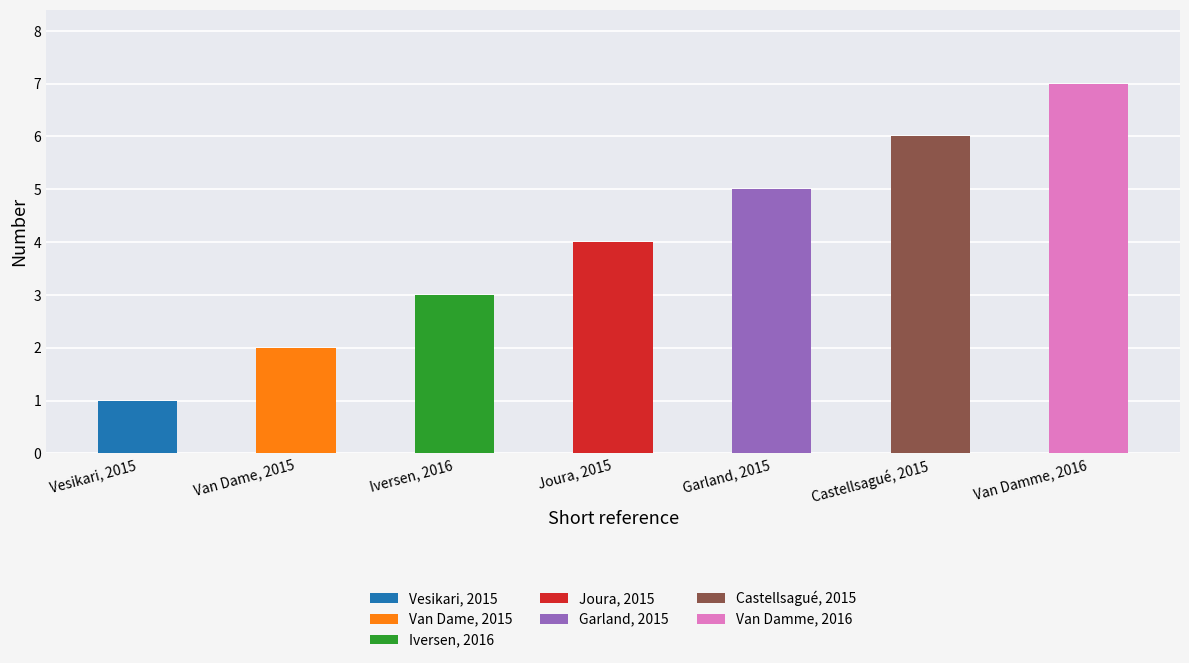

Which label corresponds to the smallest value in the chart?

Vesikari, 2015